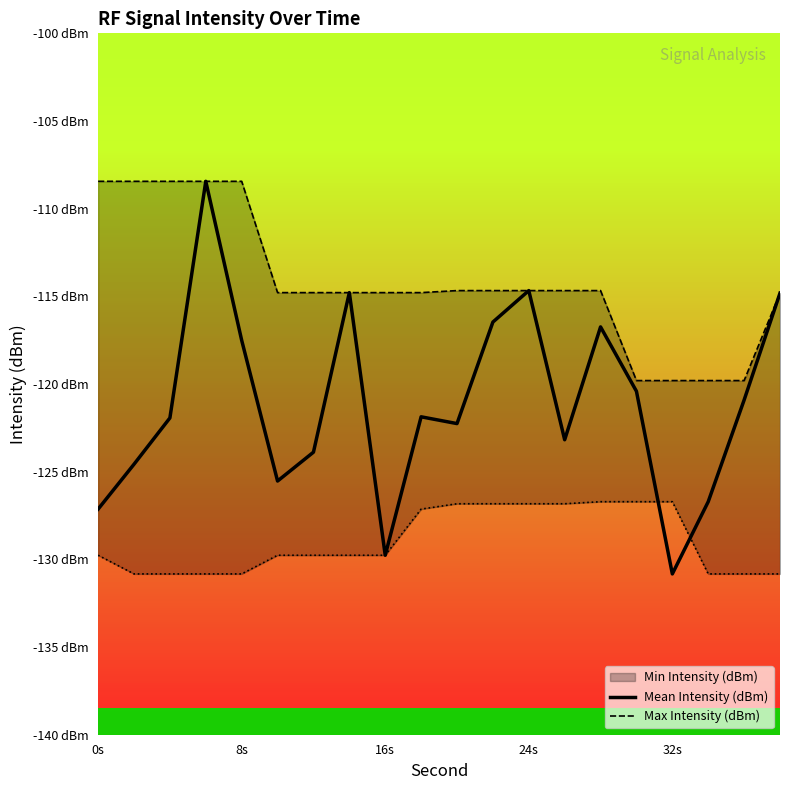

True or false: Min Intensity (dBm) and Max Intensity (dBm) intersect in this chart.

False